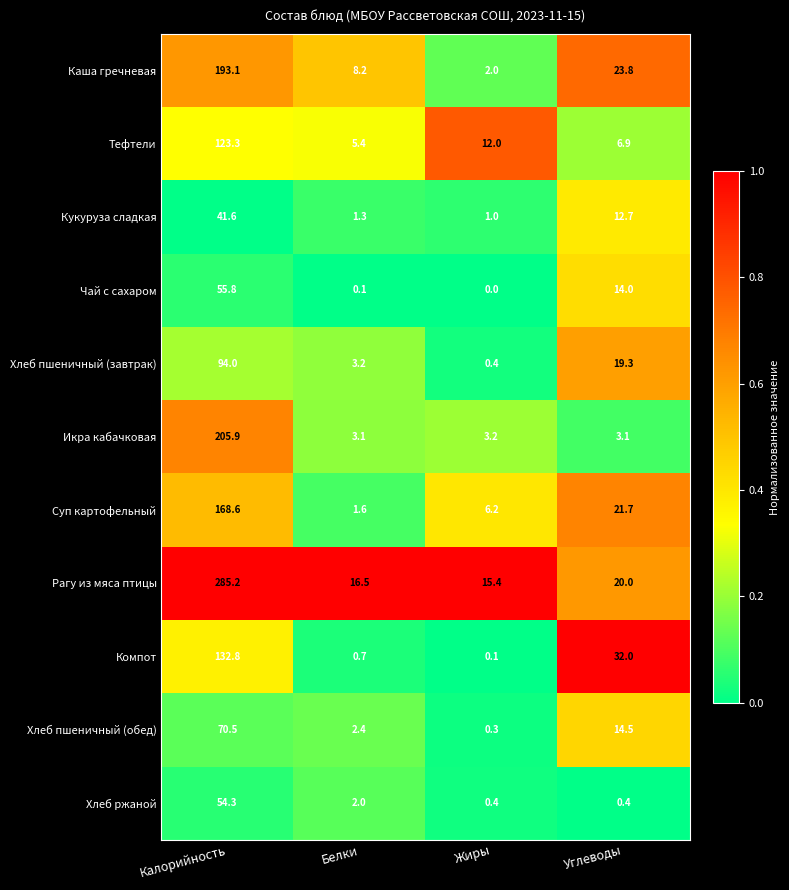

True or false: Хлеб пшеничный (завтрак) has a value of 168.0 at Калорийность.

False